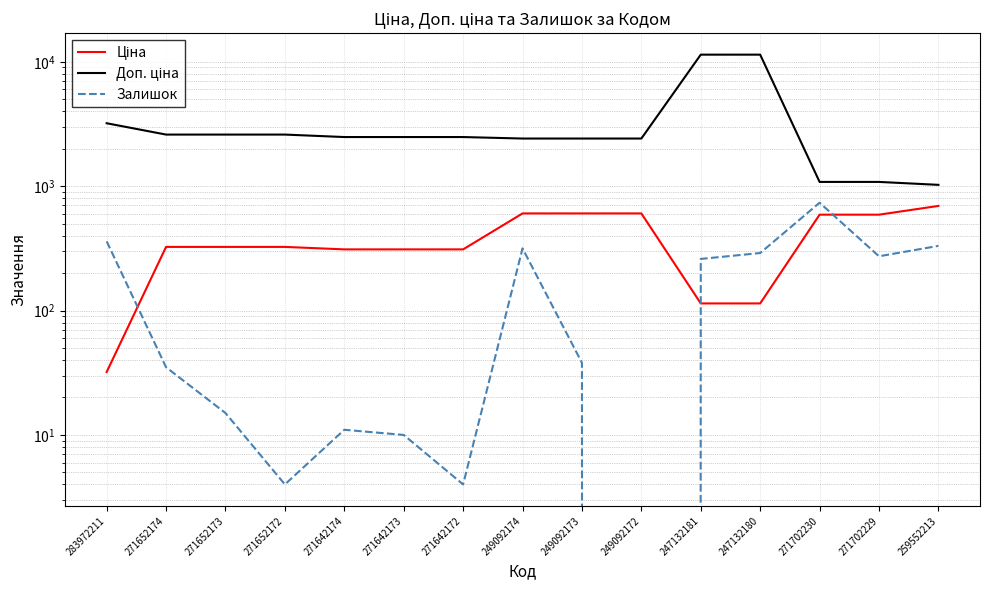

What is the value of the Ціна point at the 14th from the left?

589.9